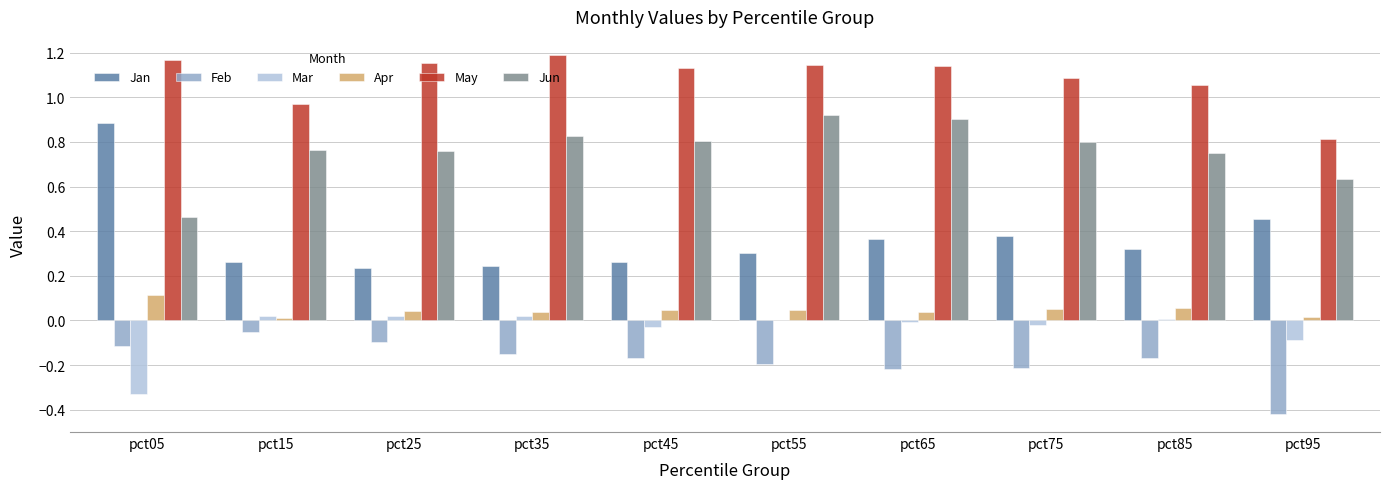

Which series changed the most between pct05 and pct45?

Jan